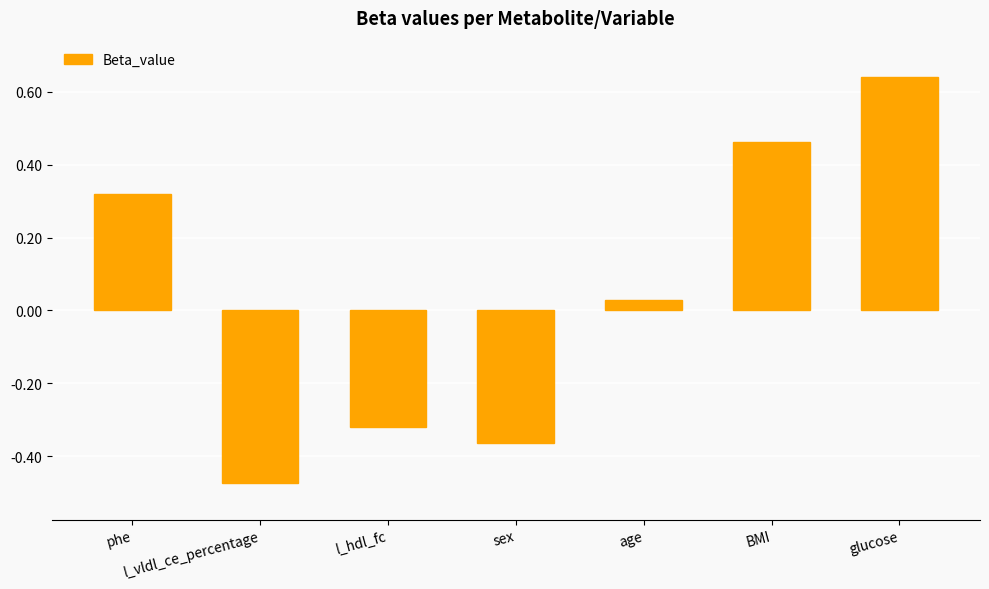

Which label corresponds to the largest value in the chart?

glucose